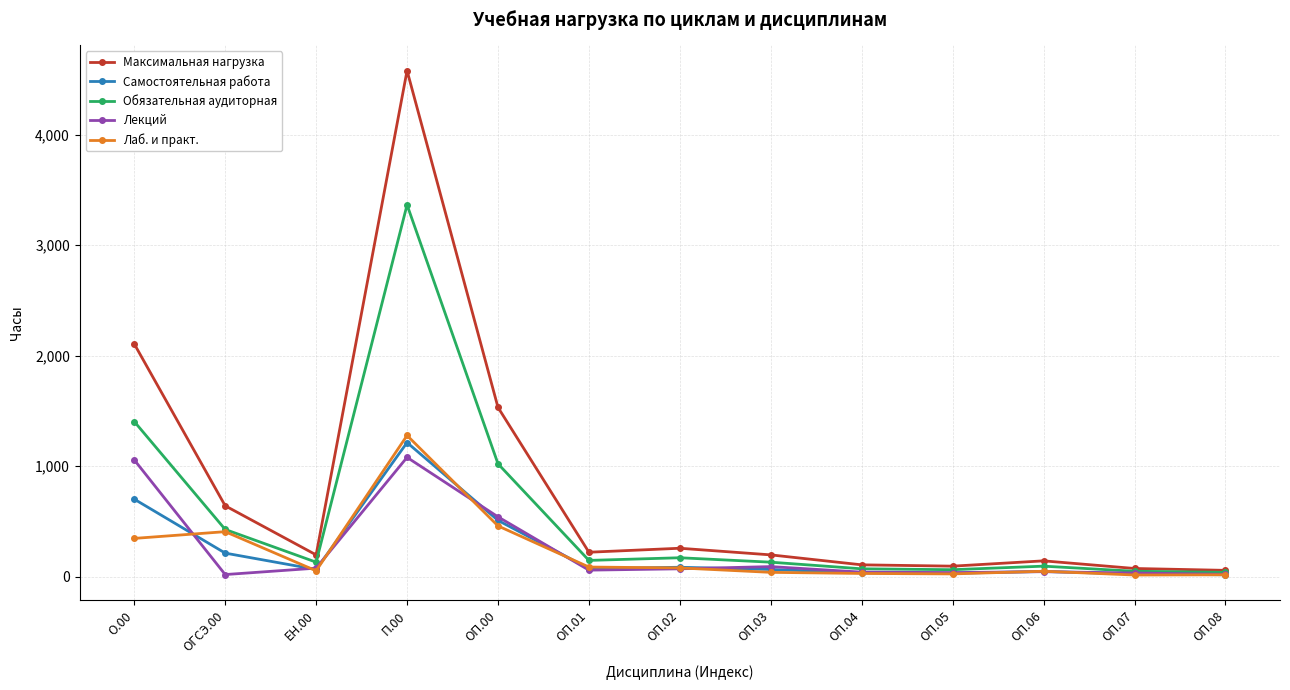

What is the difference between the second highest and second lowest values in the Обязательная аудиторная series?

1354